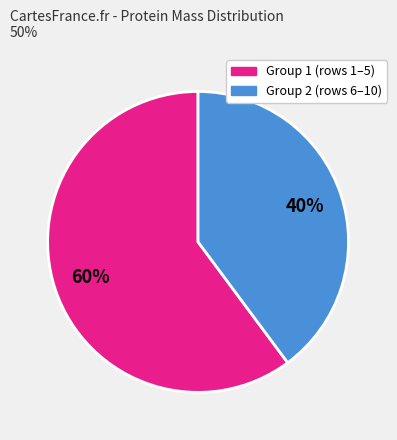

Is there any slice that represents more than half of the pie?

Yes